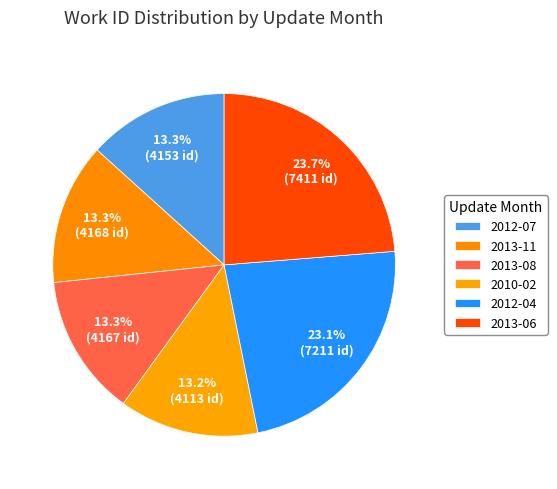

Does 2013-11 represent more than half of the total?

No